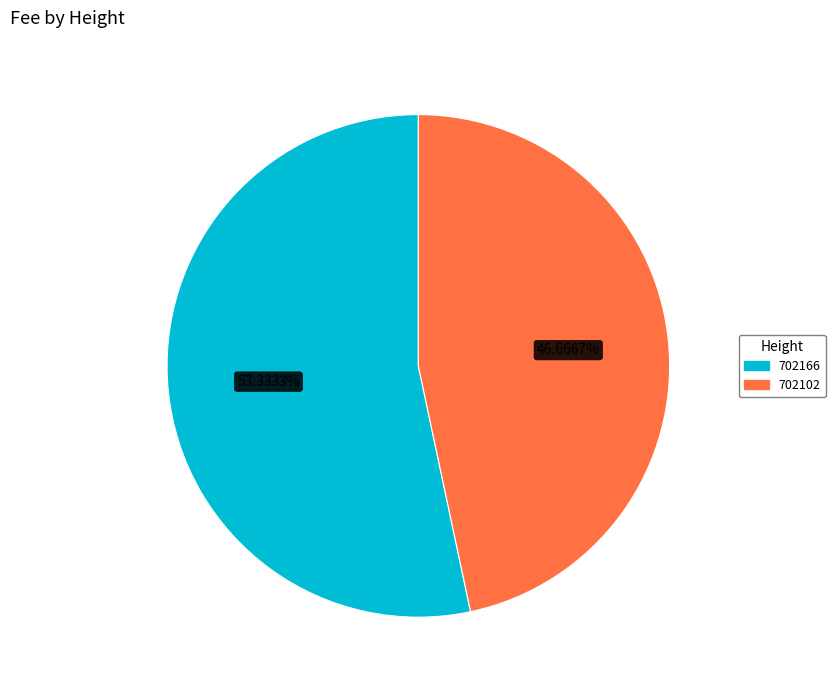

Count the number of slices in the pie.

2